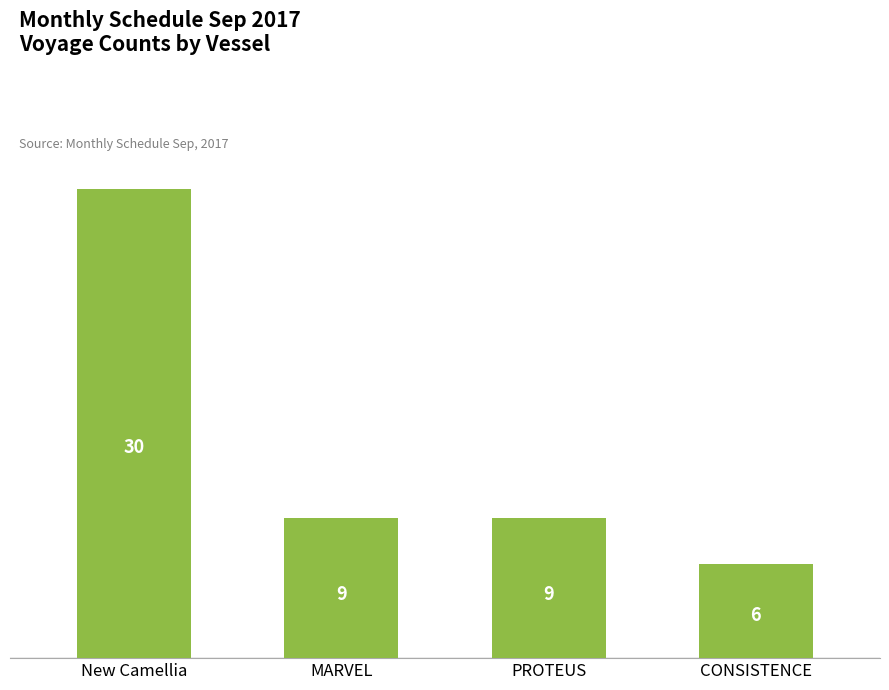

What is the maximum value shown in the chart?

30